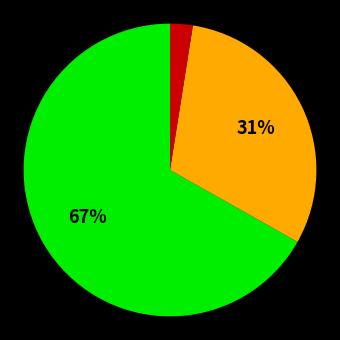

To the nearest percent, what is the average slice percentage?

33%